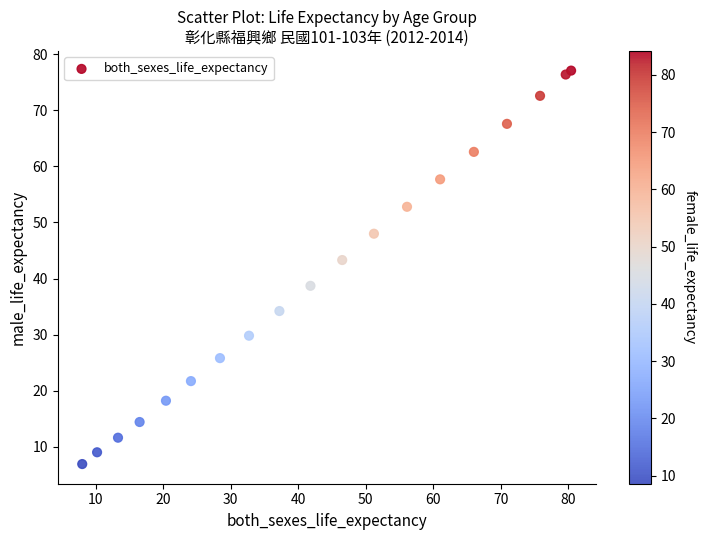

What is the range of Y values (max minus min)?

70.2